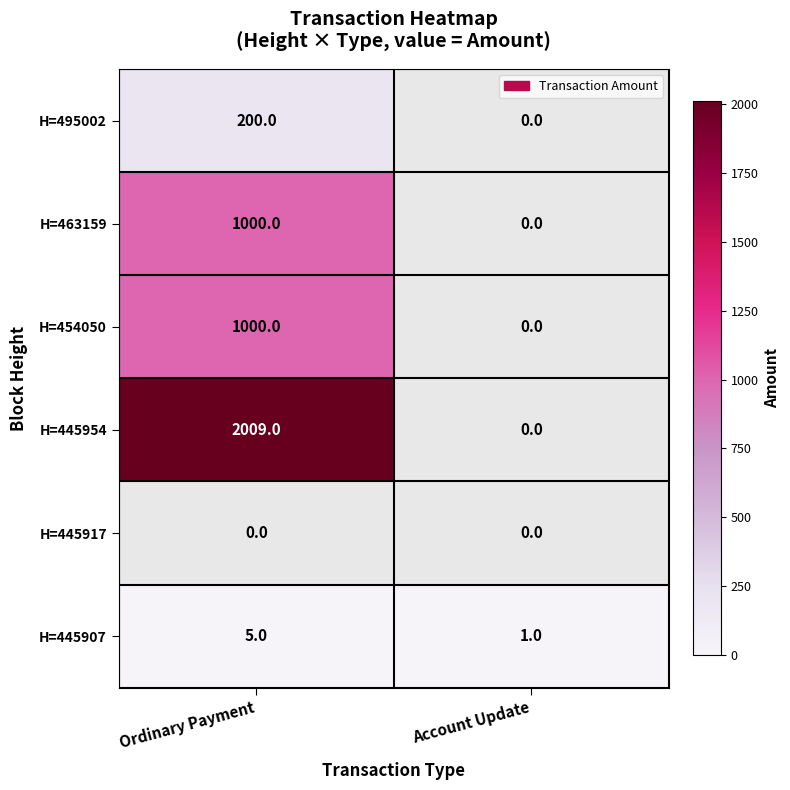

The value of H=463159 at Ordinary Payment is 1000. True or false?

True